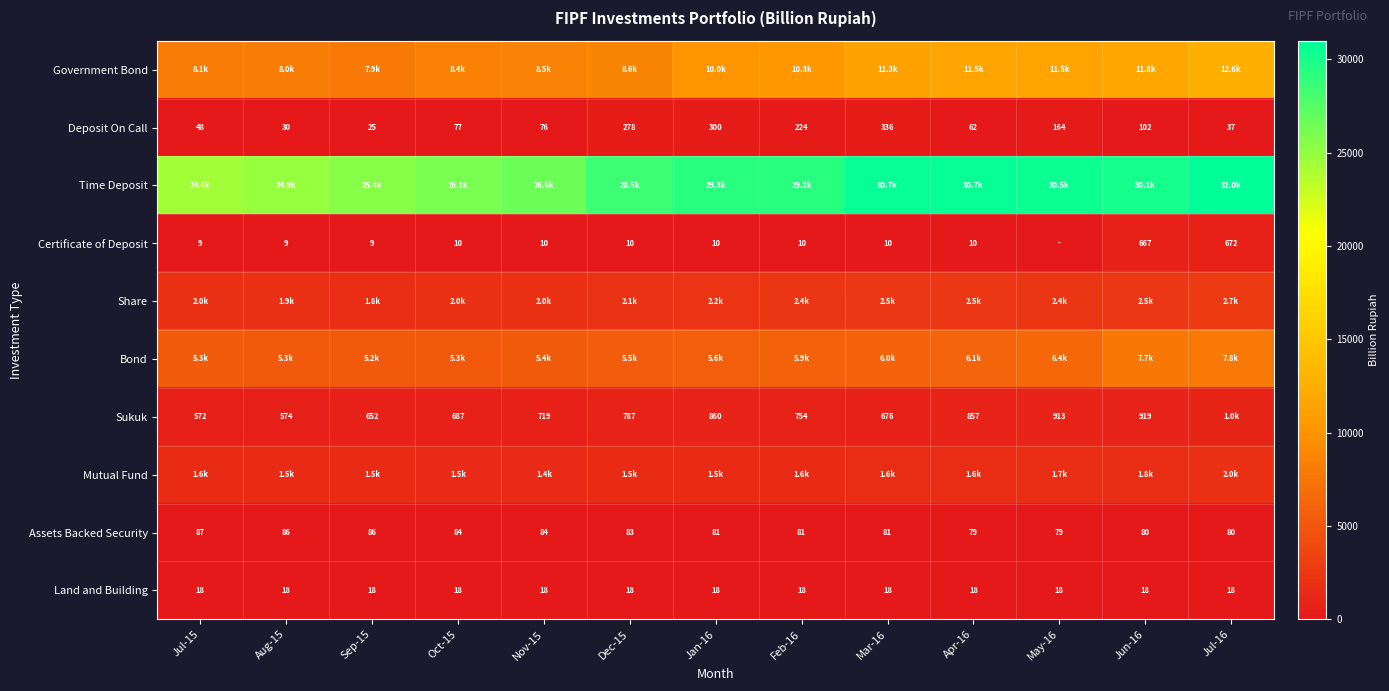

Is the value of Certificate of Deposit at Aug-15 greater than the value of Assets Backed Security at Jul-15?

No